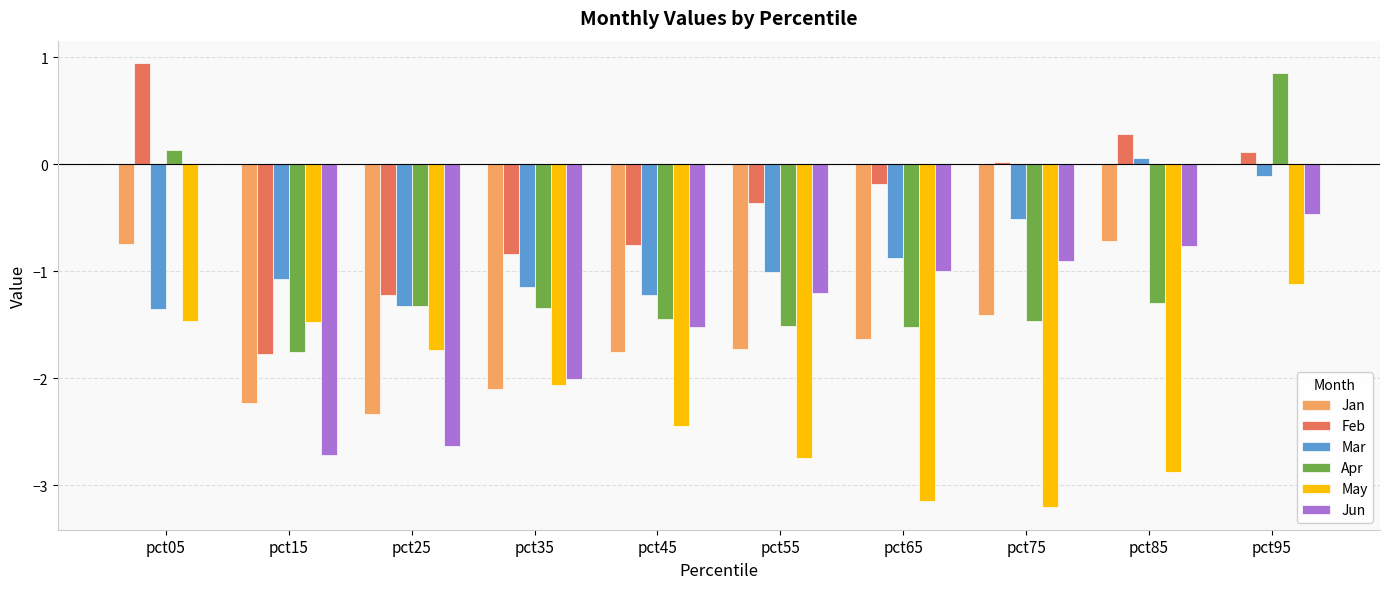

How many categories are shown in the chart?

10